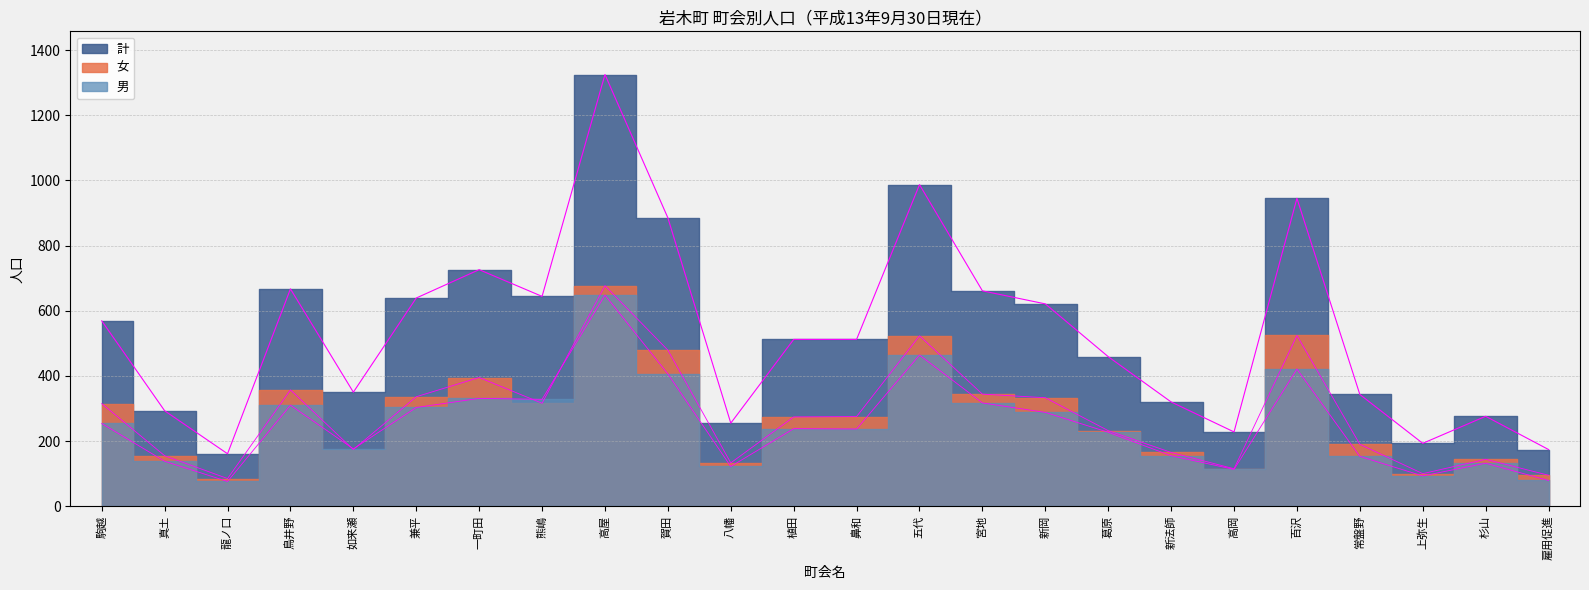

Which series changed the most between 駒越 and 常盤野?

計